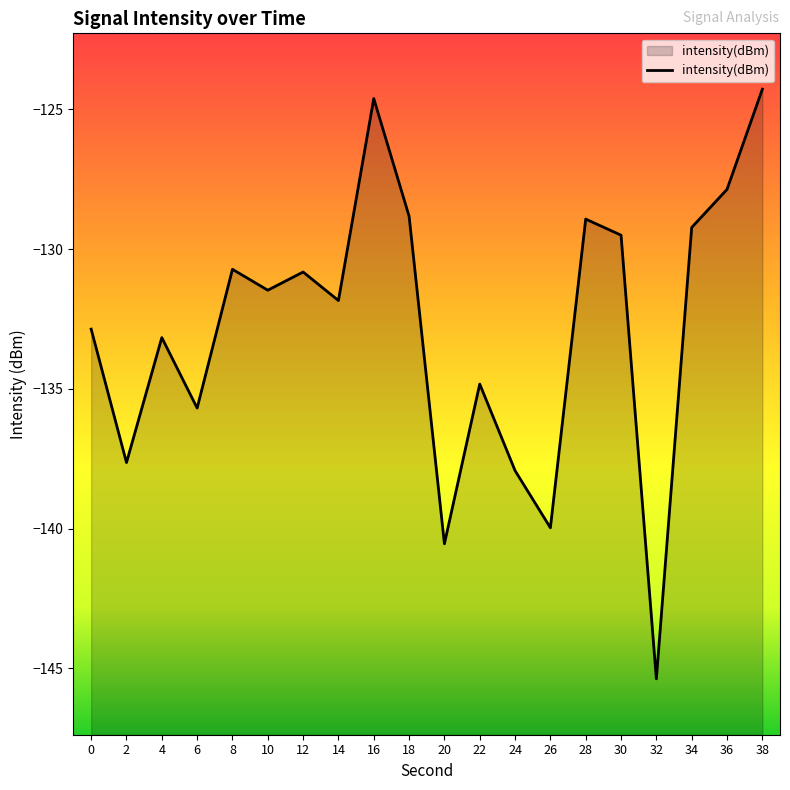

List the labels in order of value, smallest first.

32, 20, 26, 24, 2, 6, 22, 4, 0, 14, 10, 12, 8, 30, 34, 28, 18, 36, 16, 38